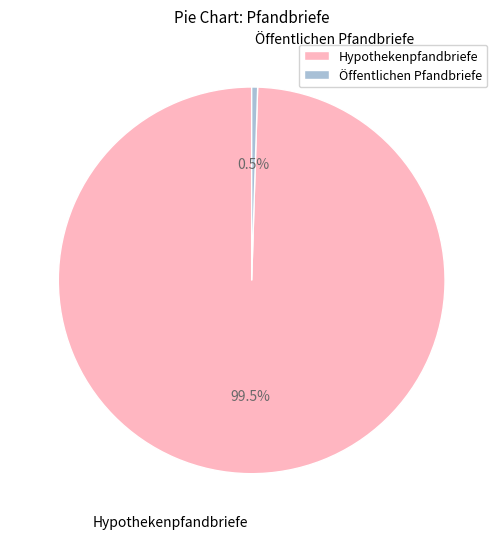

Which slice is the largest?

Hypothekenpfandbriefe